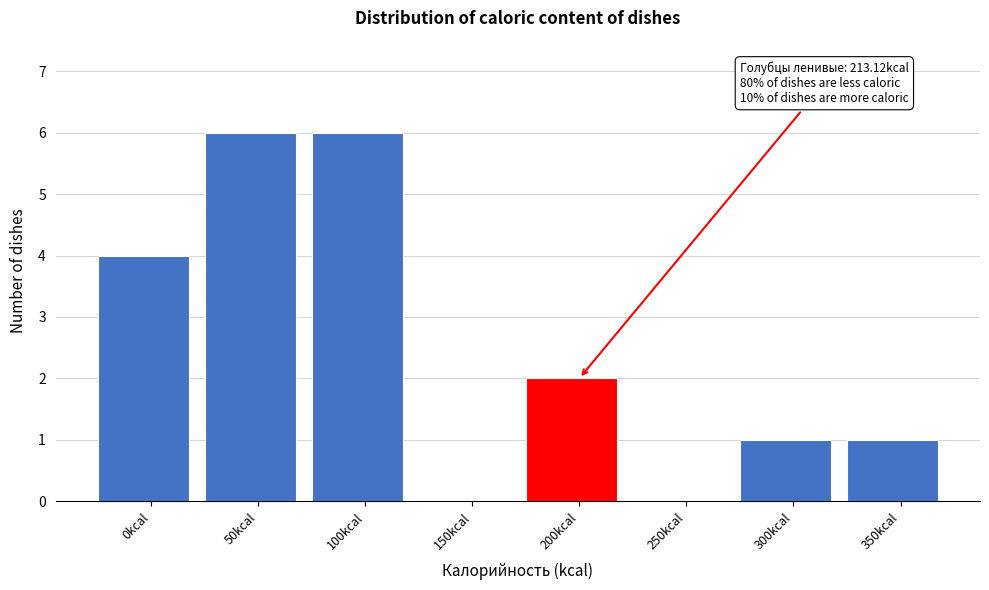

Reading left to right, what are all the values shown in this chart?

0kcal=4	50kcal=6	100kcal=6	150kcal=0	200kcal=2	250kcal=0	300kcal=1	350kcal=1